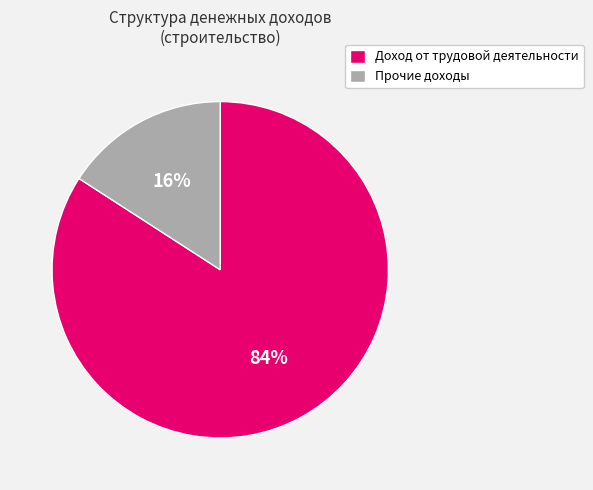

Is it true that Прочие доходы is 9% of the pie?

False